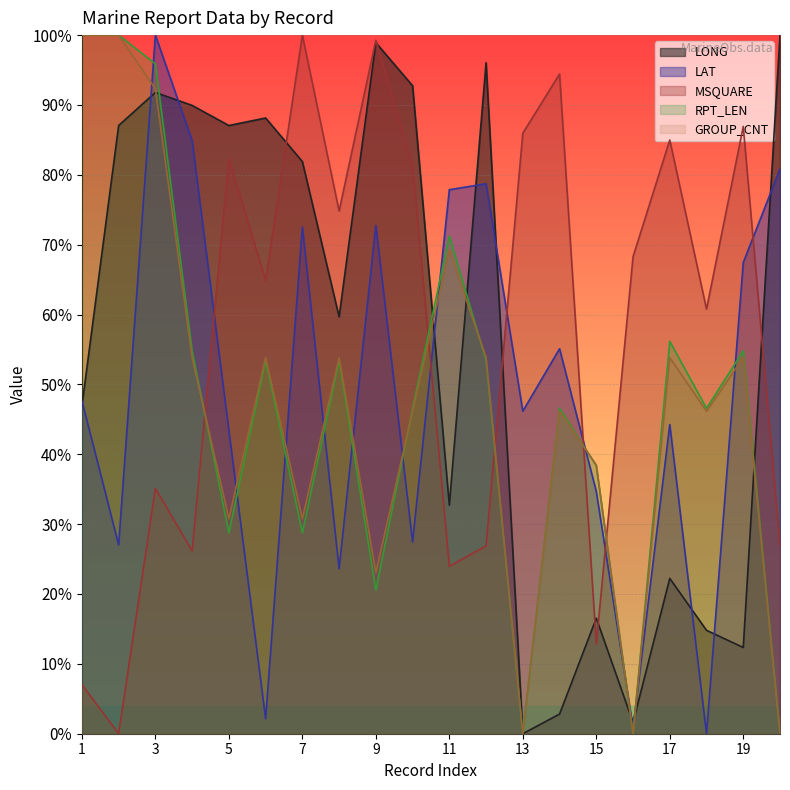

At which label does RPT_LEN first exceed 53?

1